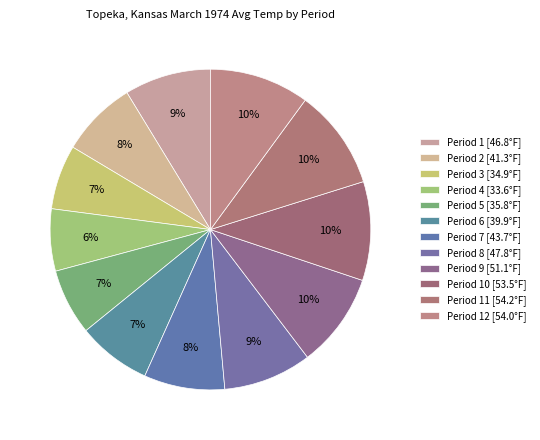

How many slices are in this pie chart?

12